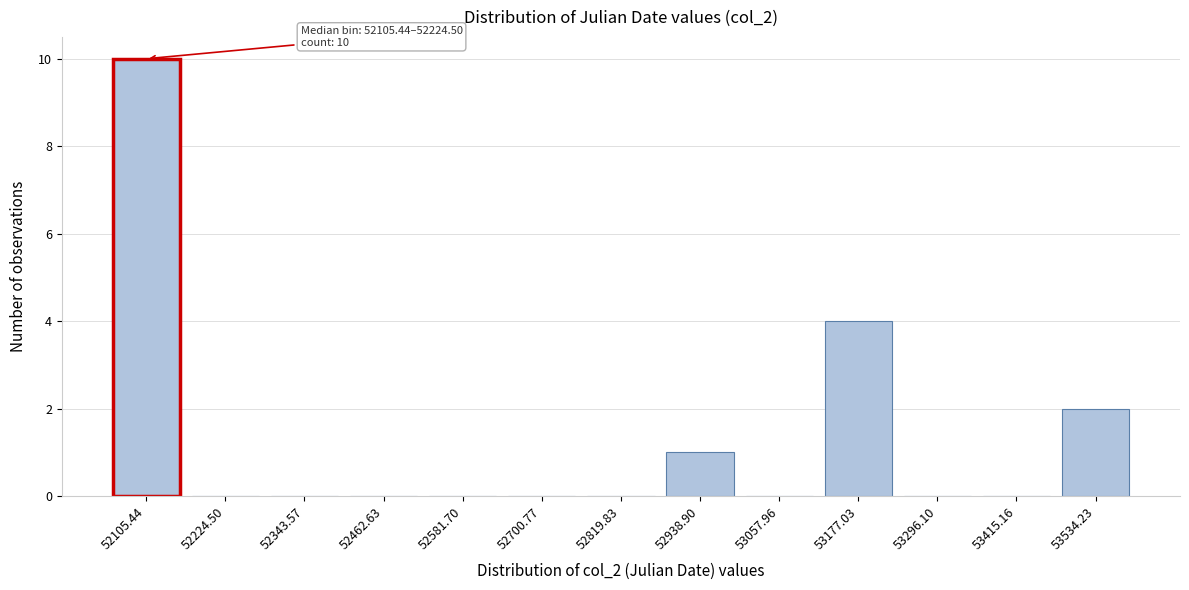

Reading left to right, what are all the values shown in this chart?

52105.44=10	52224.50=0	52343.57=0	52462.63=0	52581.70=0	52700.77=0	52819.83=0	52938.90=1	53057.96=0	53177.03=4	53296.10=0	53415.16=0	53534.23=2